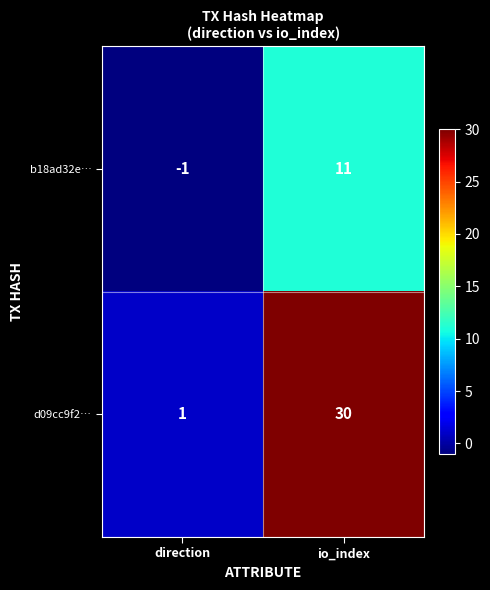

At which category is the sum across all series the highest?

io_index